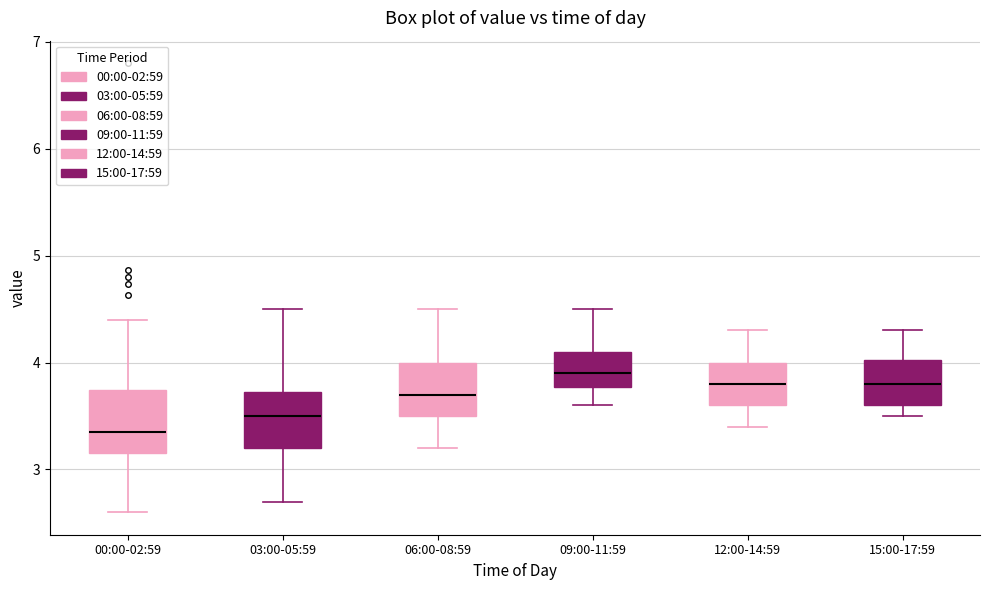

Where is the upper edge of the box for 06:00-08:59 on the y-axis? The values are not printed on the chart, so give them approximately, as read against the axis.

4.0